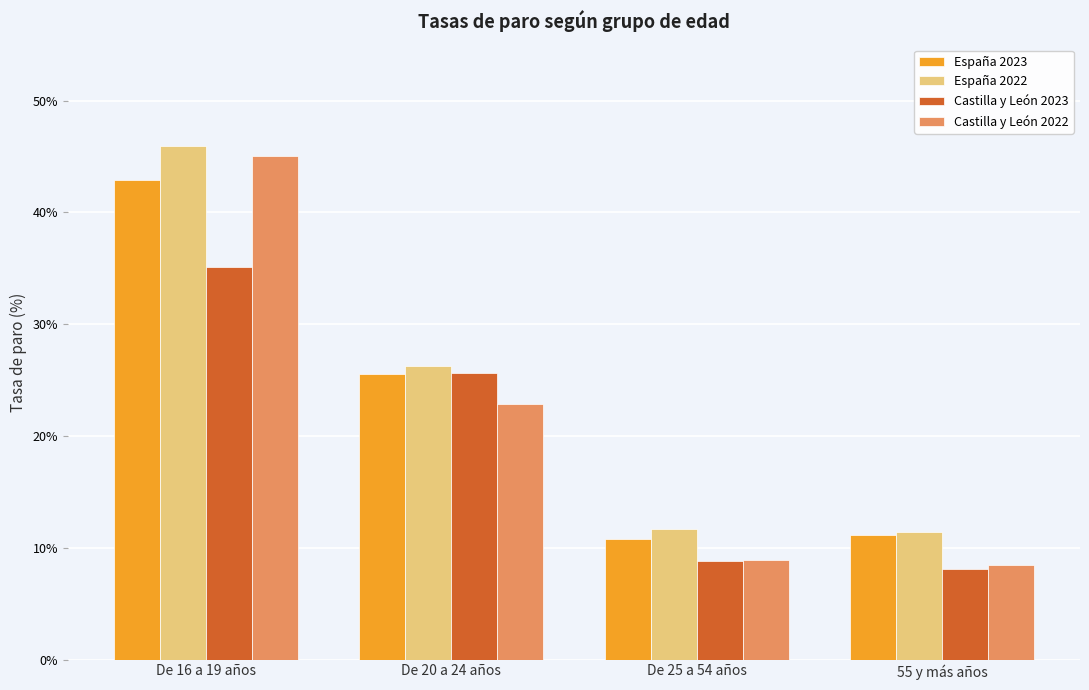

What is the value of the Castilla y León 2022 bar at the 3rd from the left?

8.9